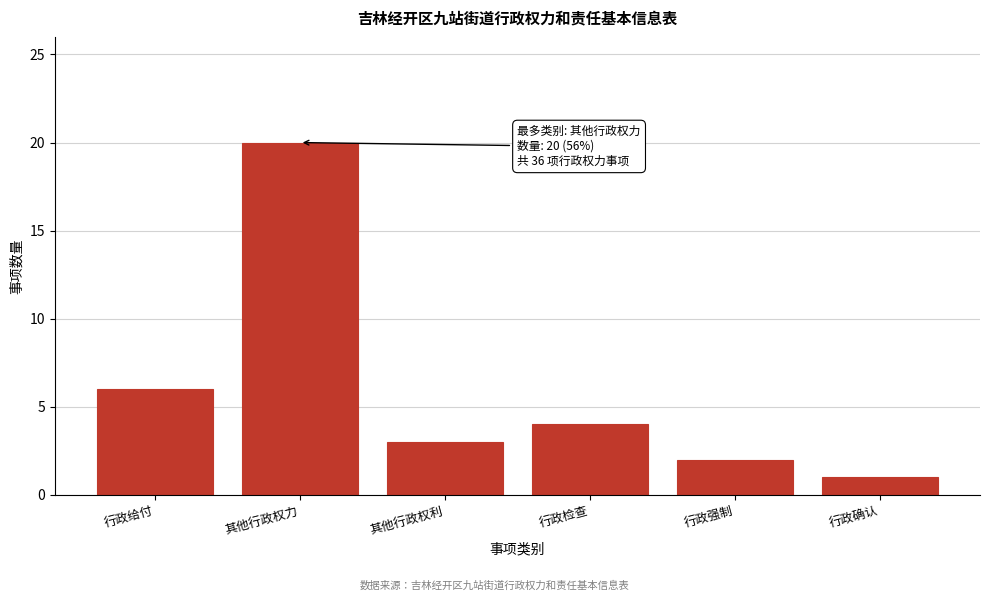

Reading right to left, what are all the values shown in this chart?

1	2	4	3	20	6